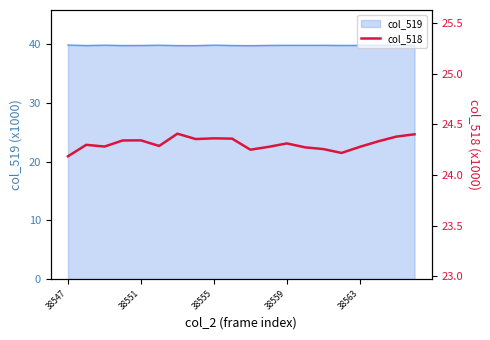

What is the highest value of the col_519 series?

39.9